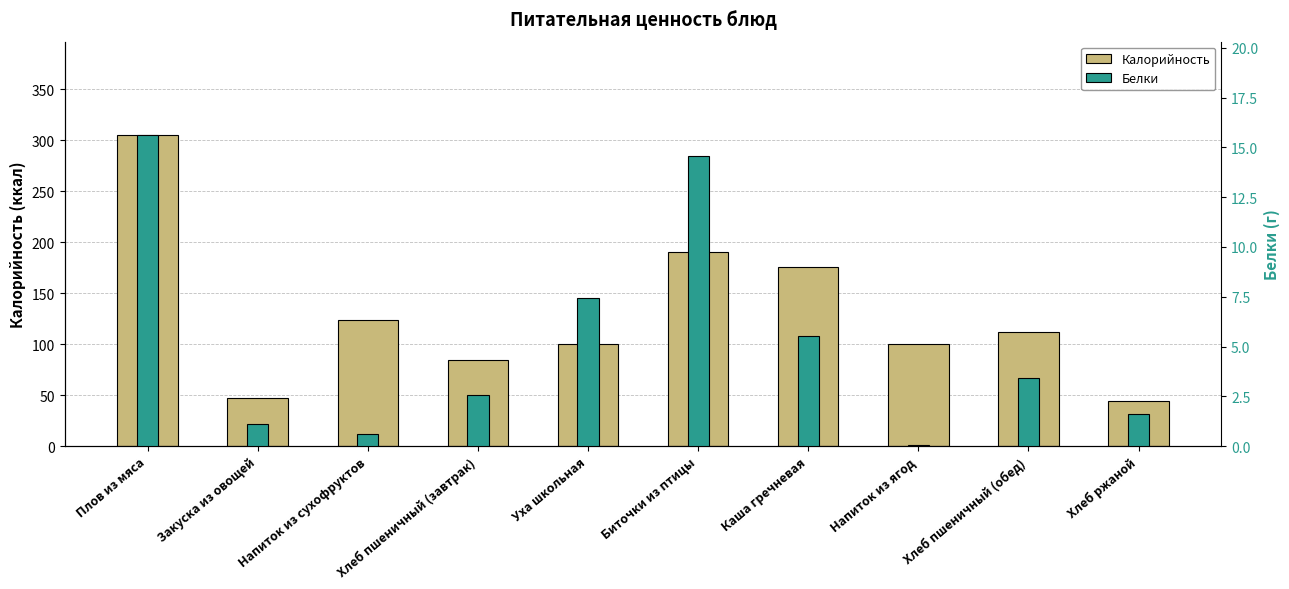

How many bars are there in total?

20